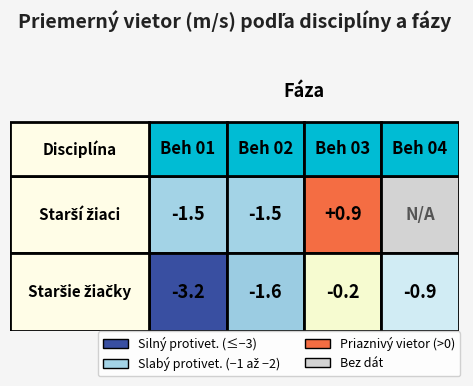

What is the minimum value shown in the chart?

-3.2